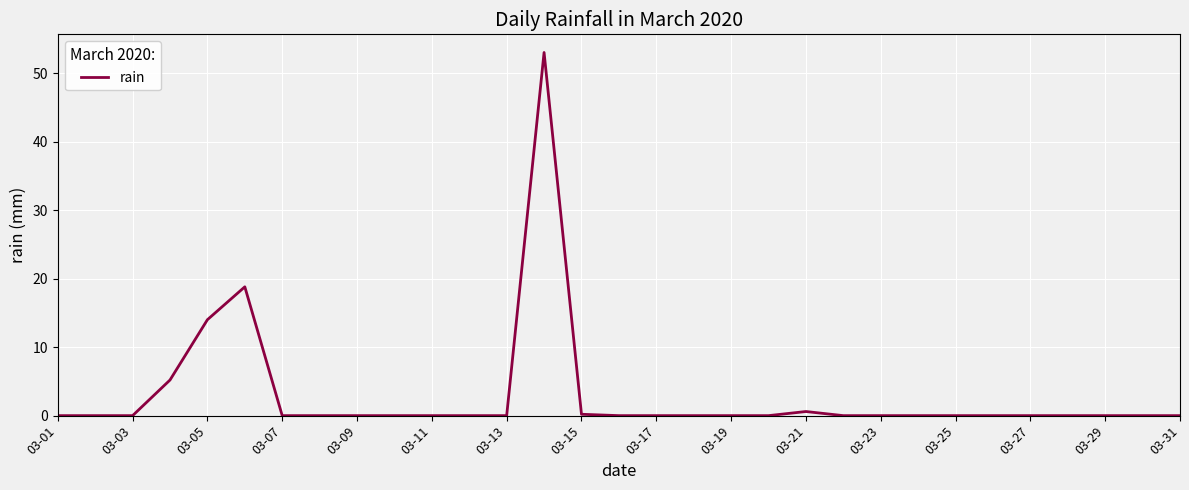

What is the greatest value displayed?

53.0